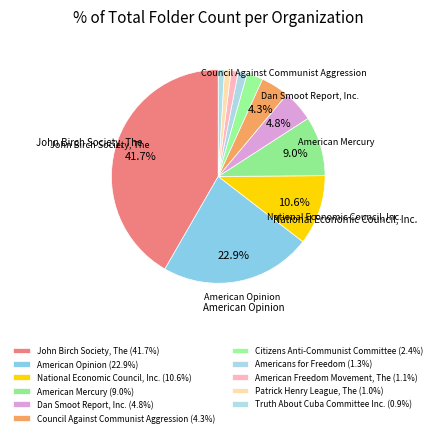

To the nearest percent, what is the combined percentage of Patrick Henry League, The and National Economic Council, Inc.?

12%